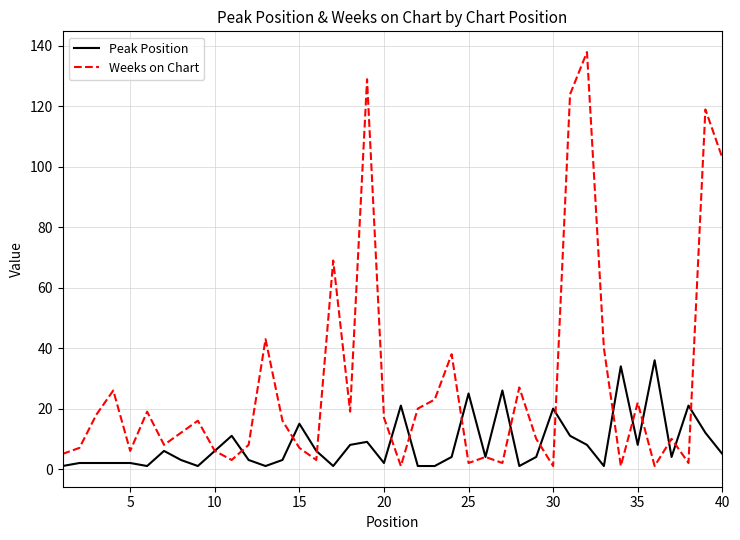

Rank the series by their maximum value, from lowest to highest.

Peak Position, Weeks on Chart